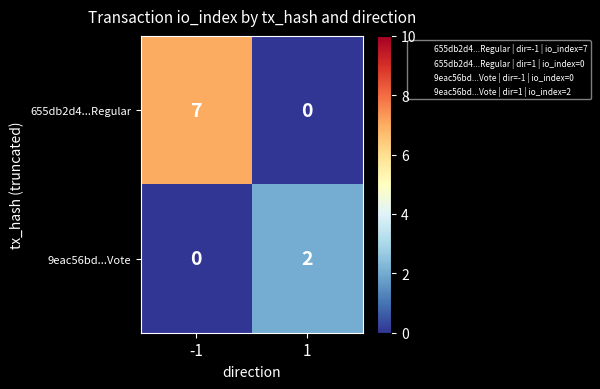

Which series has the widest spread of values?

655db2d4...Regular